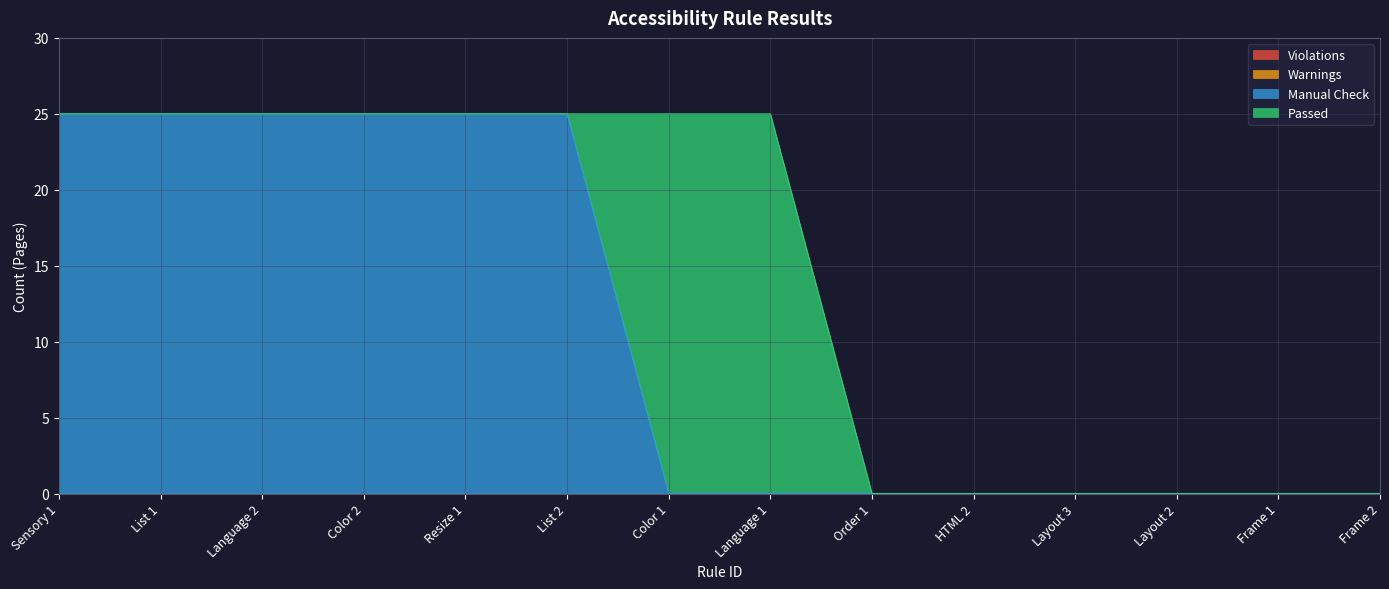

Which category has the lowest value in the Violations series?

Sensory 1